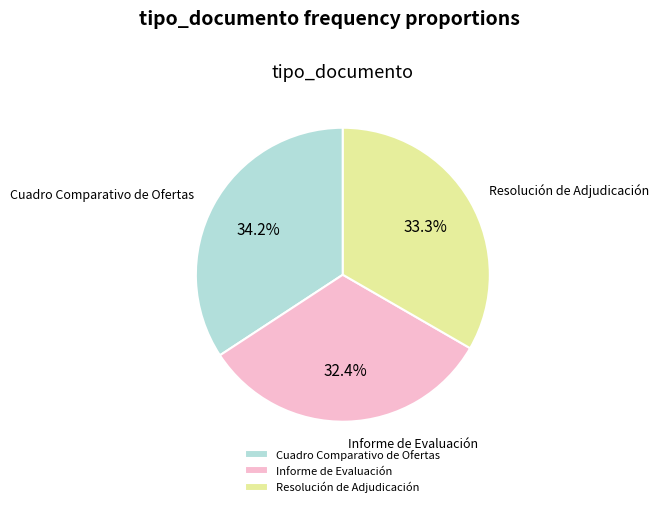

Do Informe de Evaluación and Resolución de Adjudicación together represent more than half of the pie?

Yes